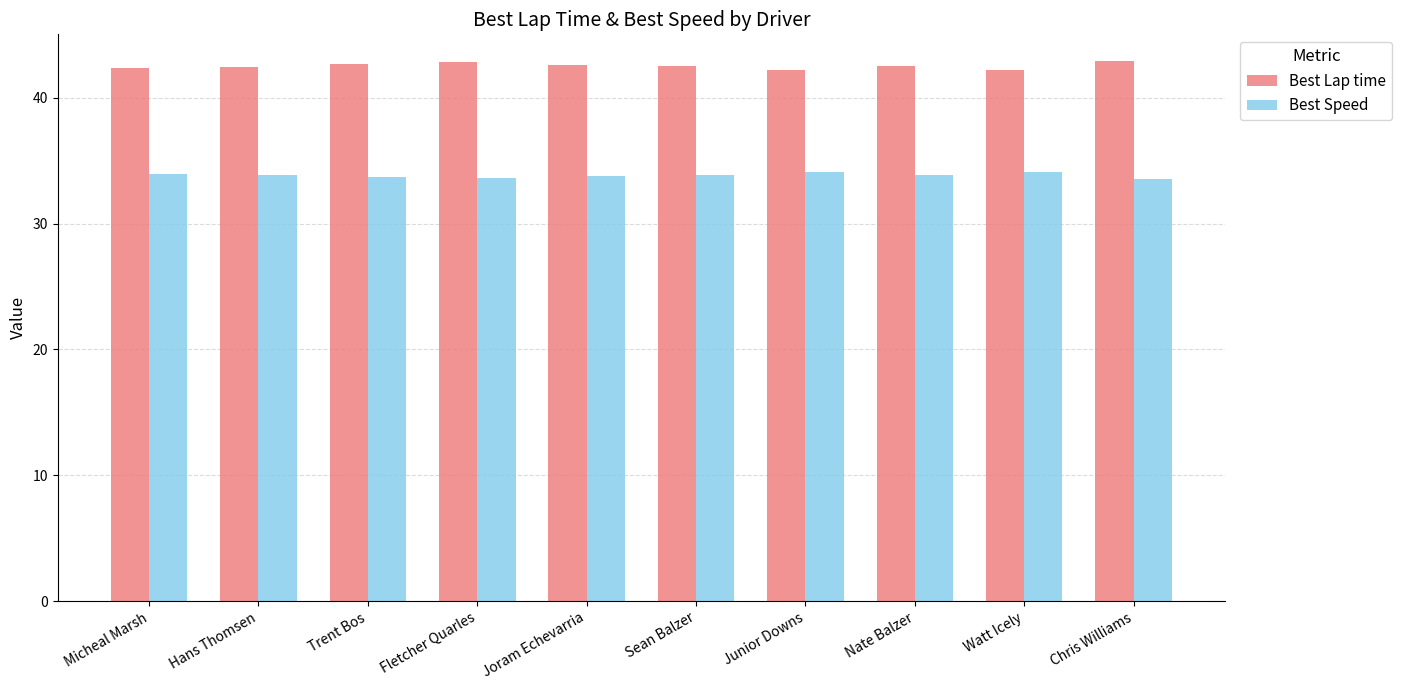

True or false: Best Lap time has a value of 66.0 at Trent Bos.

False